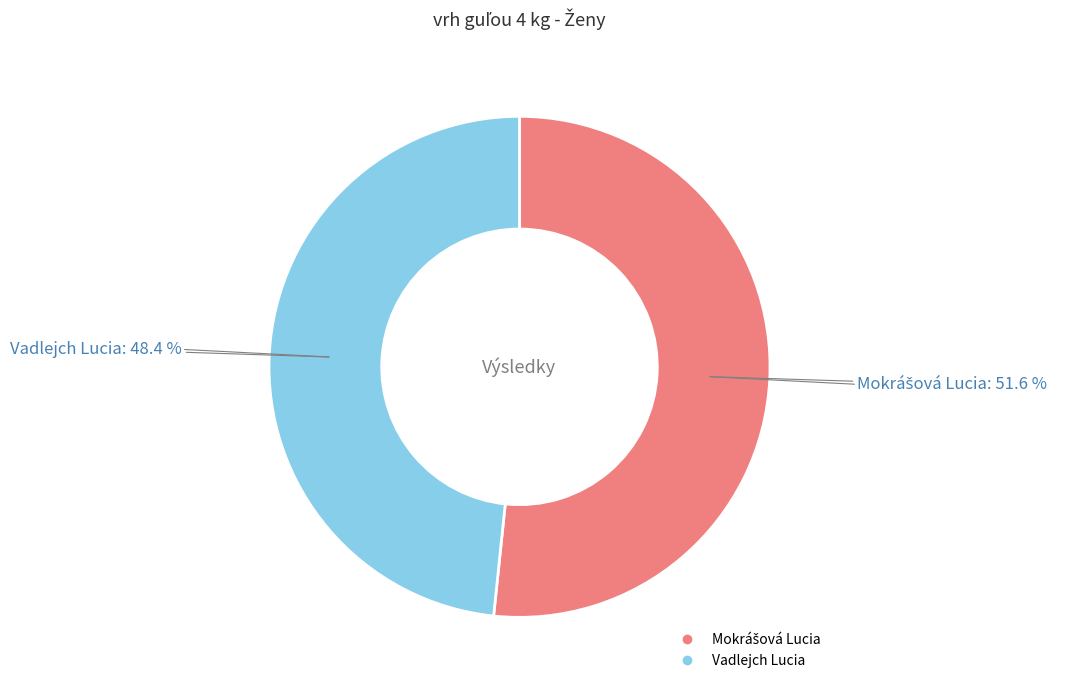

Does any single category account for the majority?

Yes